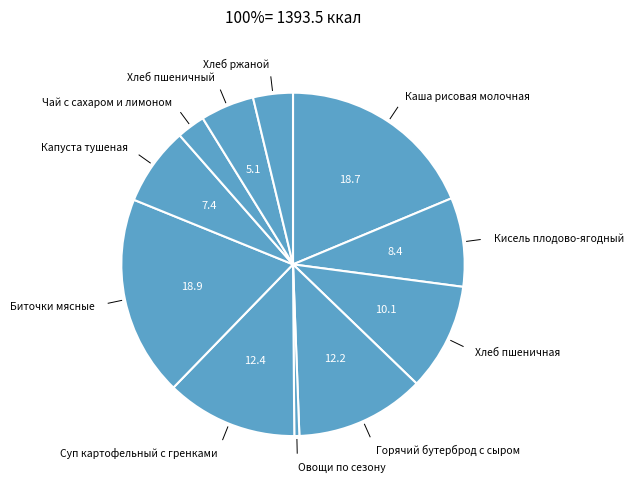

Count the number of slices in the pie.

11